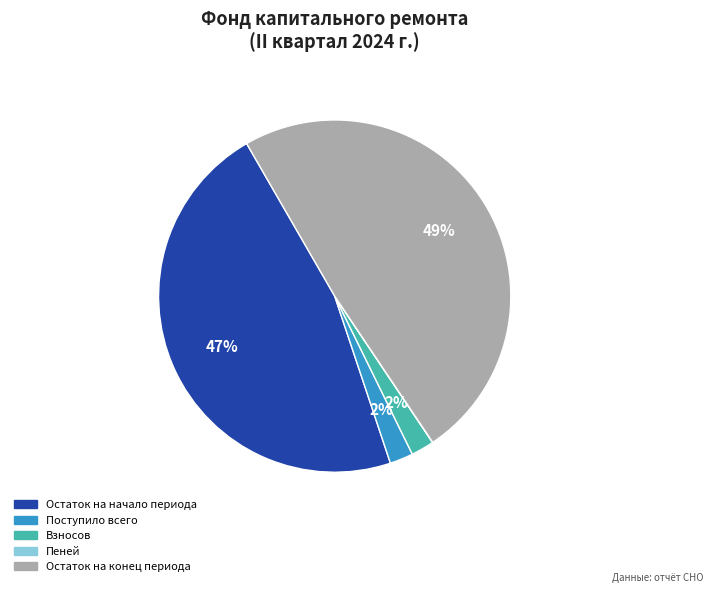

Do Остаток на начало периода and Поступило всего together represent more than half of the pie?

No